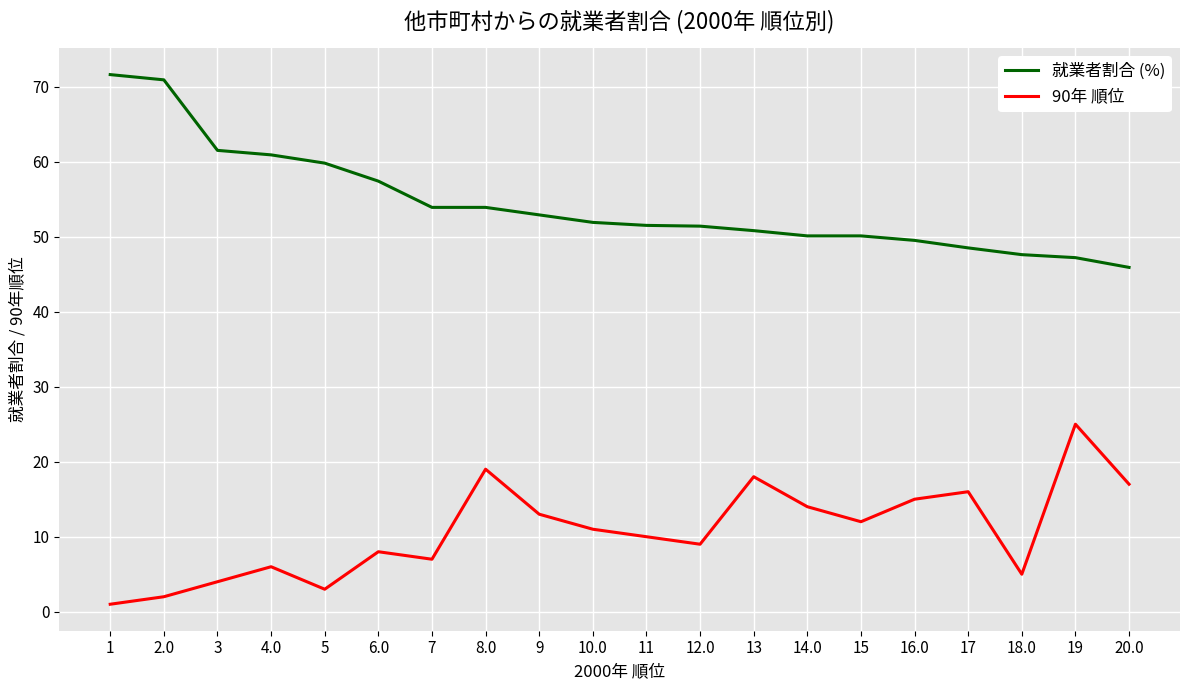

True or false: 就業者割合 (%) and 90年 順位 cross at least once.

False